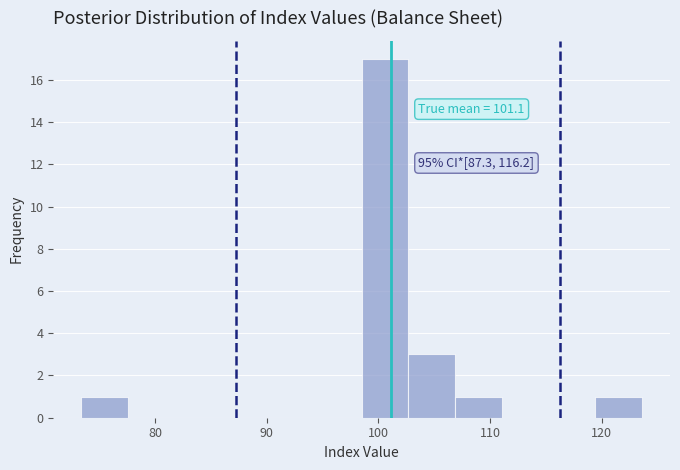

Over which range of the x-axis is the bar tallest?

98 to 103